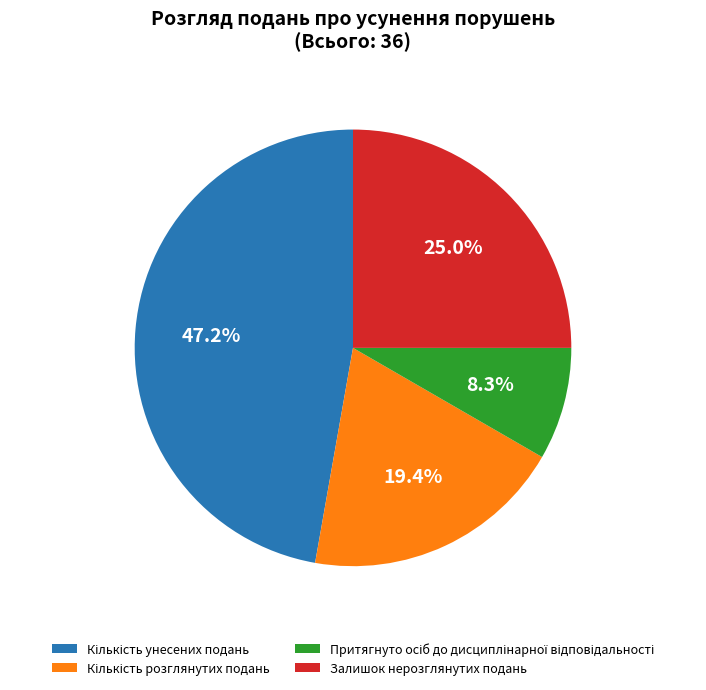

To the nearest percent, what is the average slice percentage?

25%